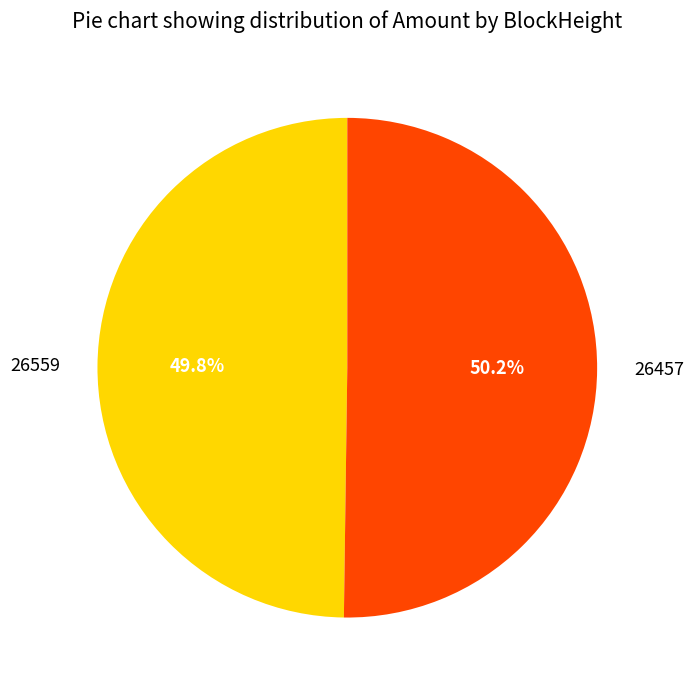

What is the total percentage of 26457 and 26559?

100.0%